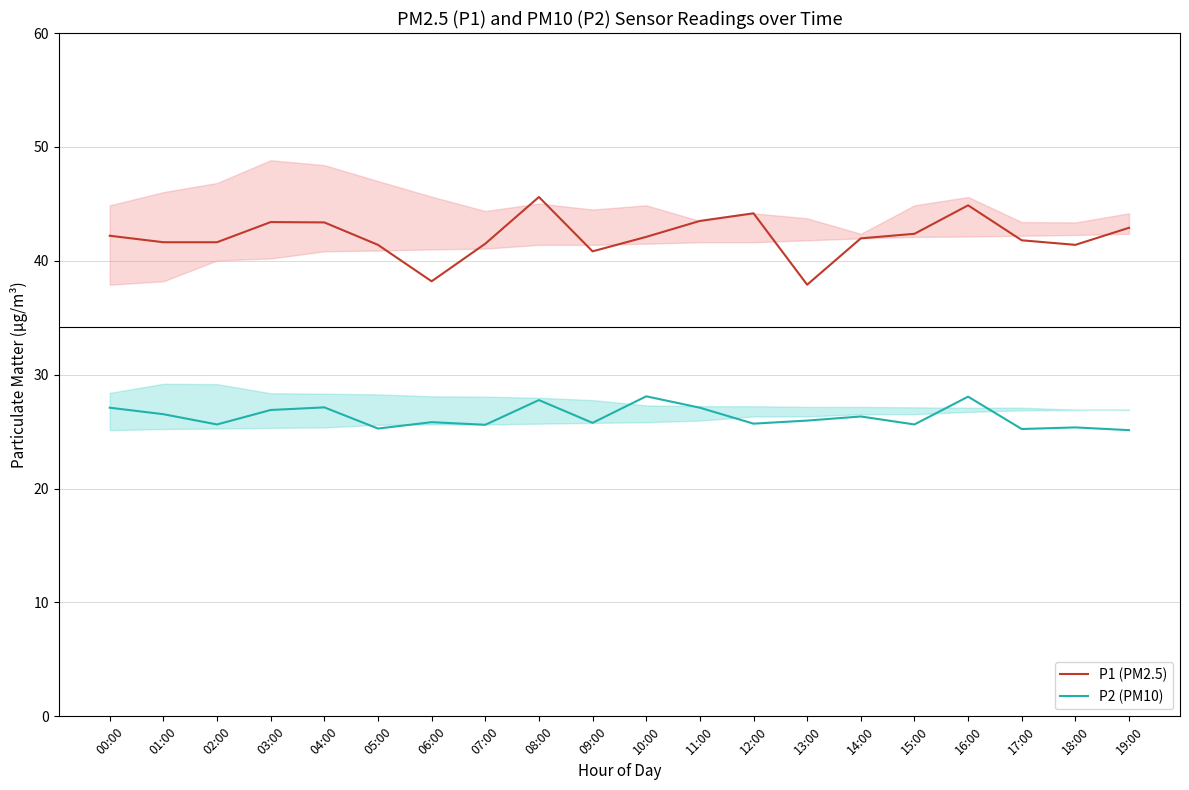

Is the value of P2 (PM10) at 11:00 greater than the value of P1 (PM2.5) at 19:00?

No